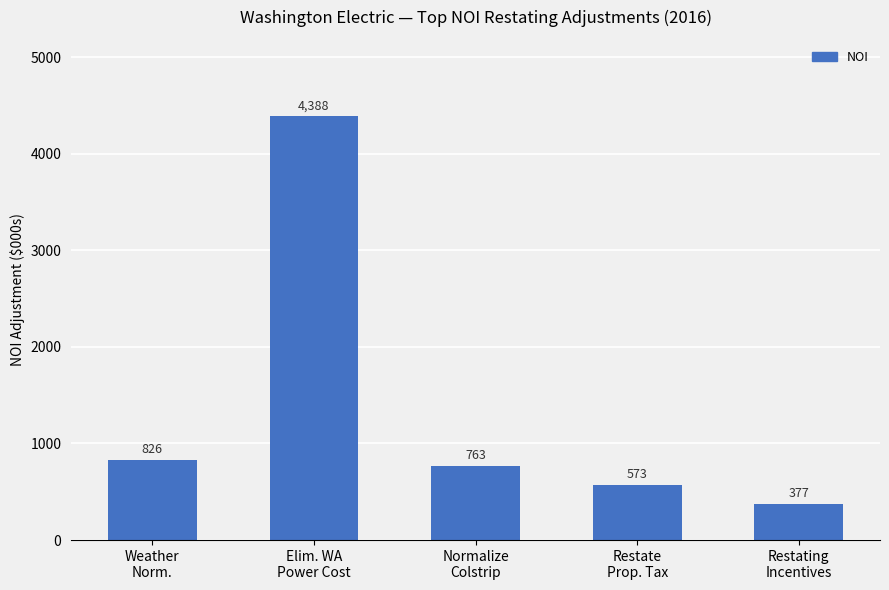

What is the difference between the maximum and minimum values?

4011.0